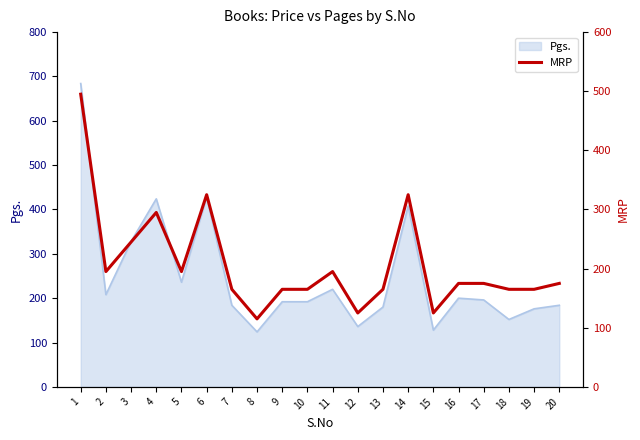

How many lines are shown in the chart?

1